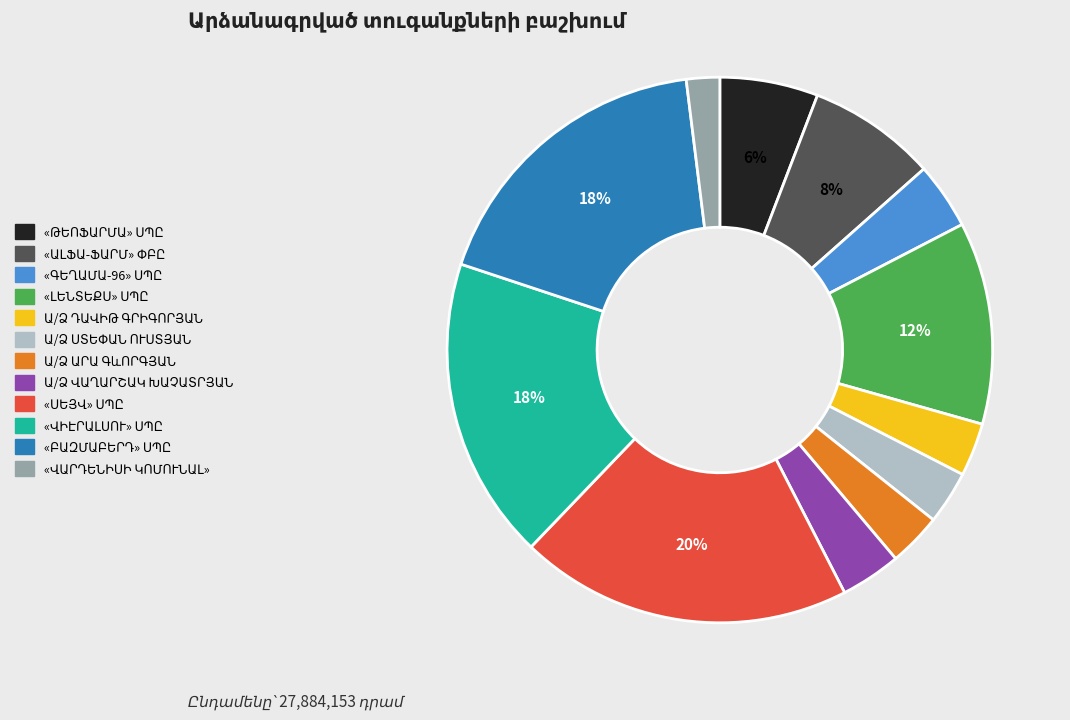

Does any single category account for the majority?

No